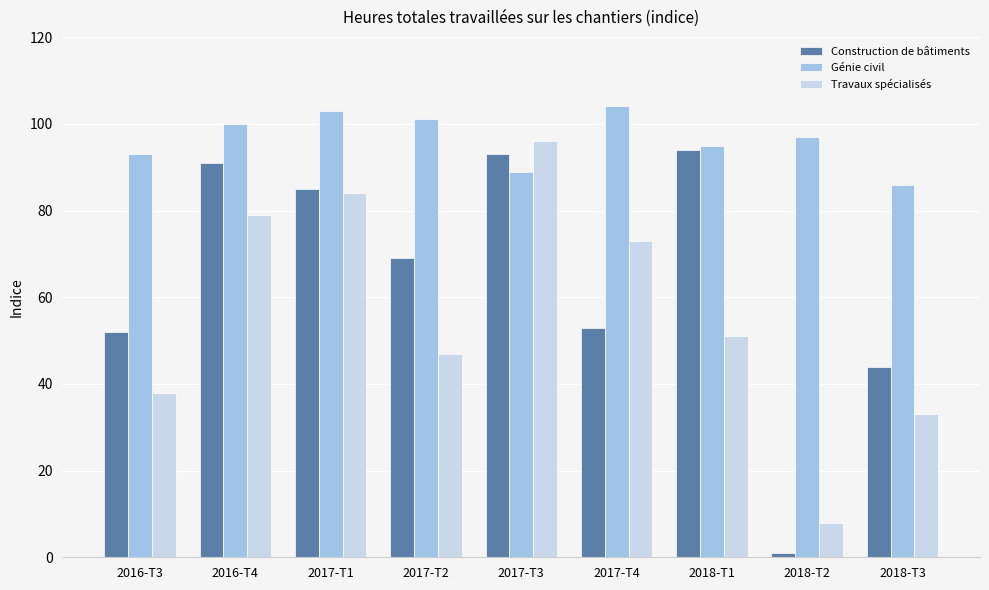

What is the difference between the second highest and minimum values in the Génie civil series?

17